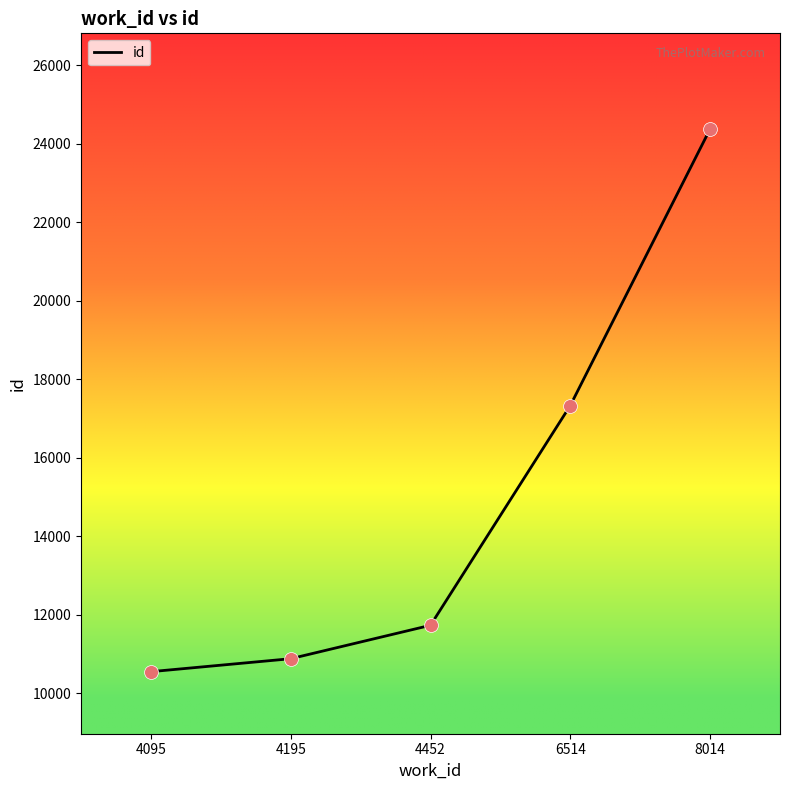

Between 4452 and 8014, which is larger?

8014